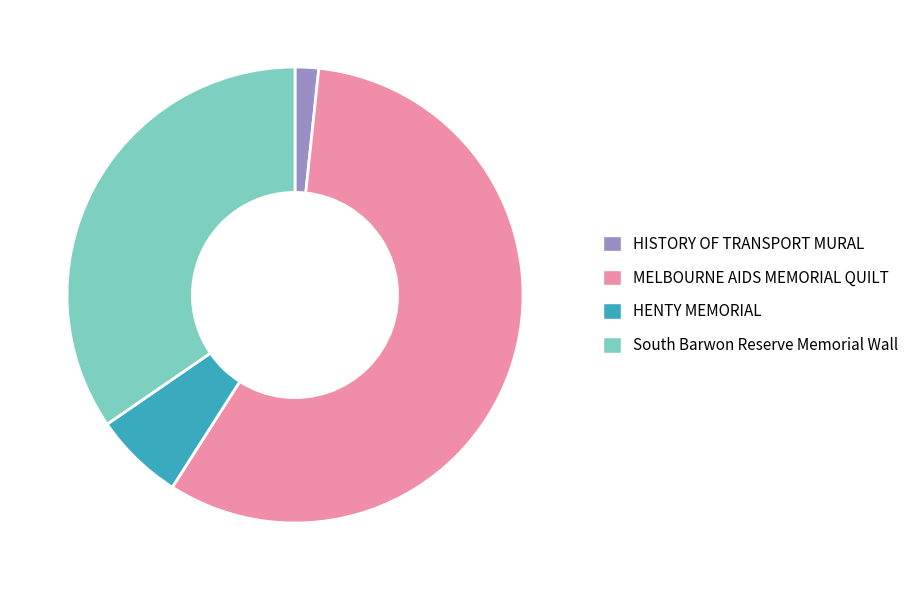

Is the sum of HENTY MEMORIAL and HISTORY OF TRANSPORT MURAL greater than half?

No